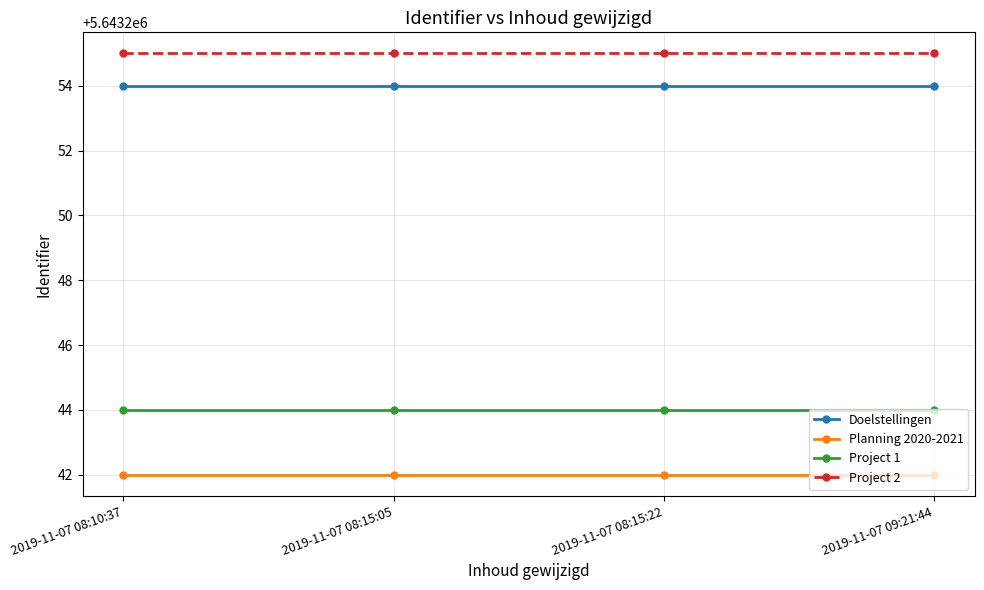

Which series has the largest total across all categories?

Project 2